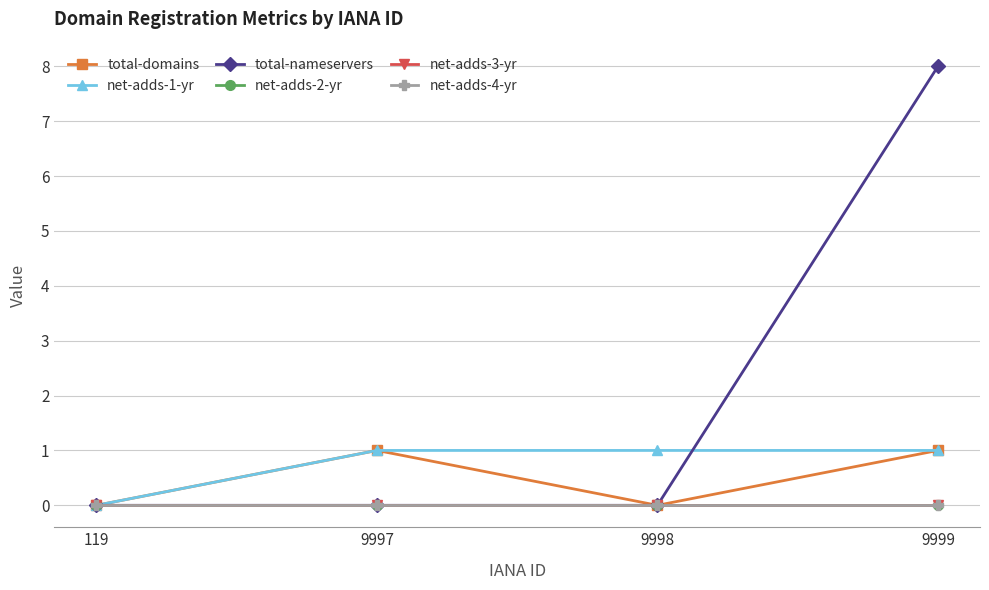

Does the chart display data point markers on the line(s)?

Yes